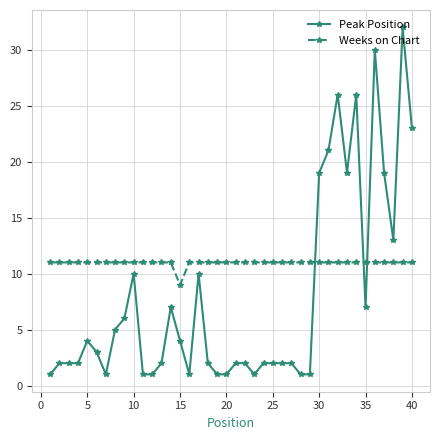

What is the value of the Weeks on Chart point at the 40th from the left?

11